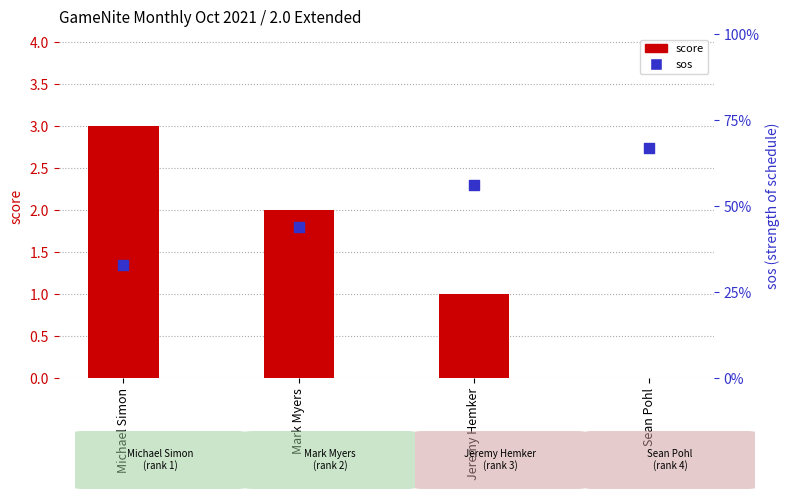

At how many categories does at least one series exceed 1?

2